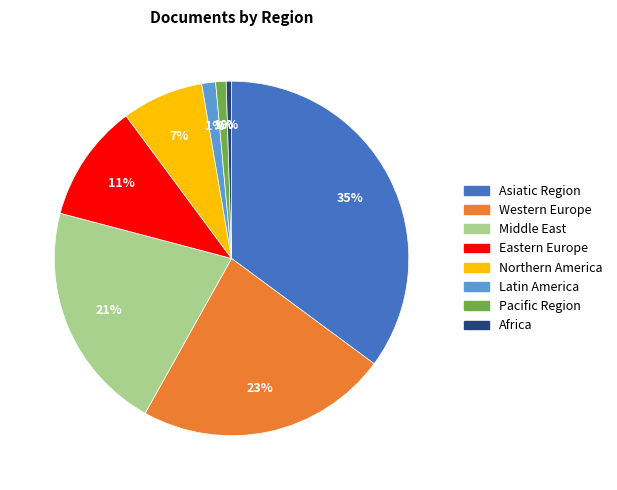

How many slices are in this pie chart?

8